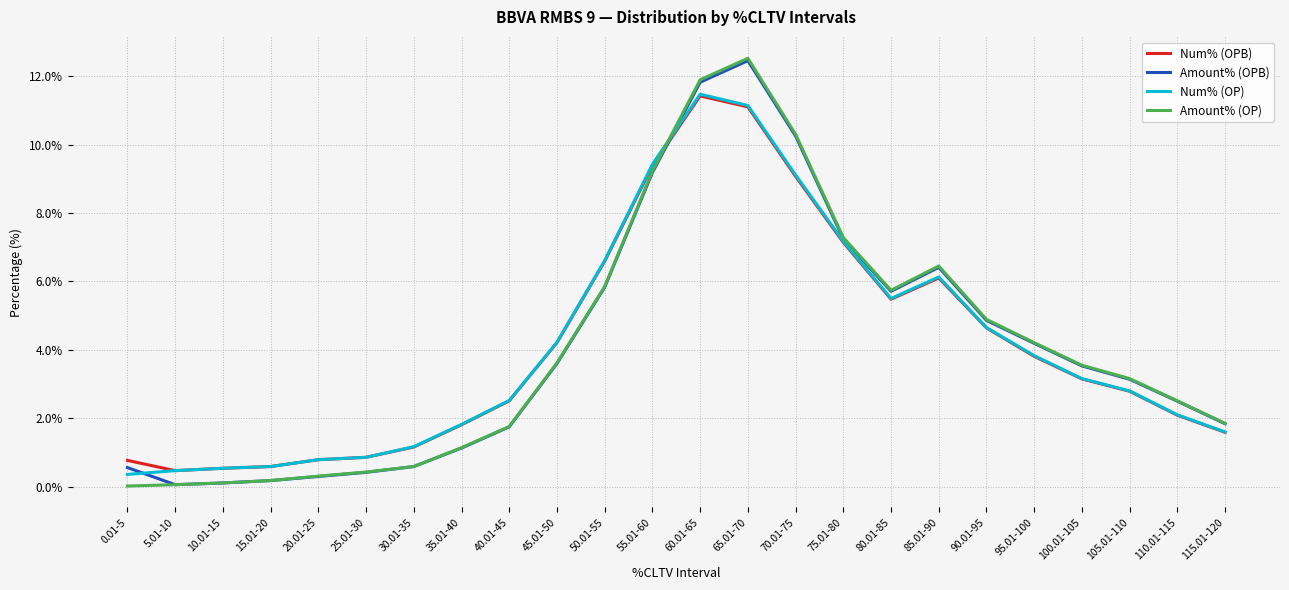

Count the number of categories in the chart.

24